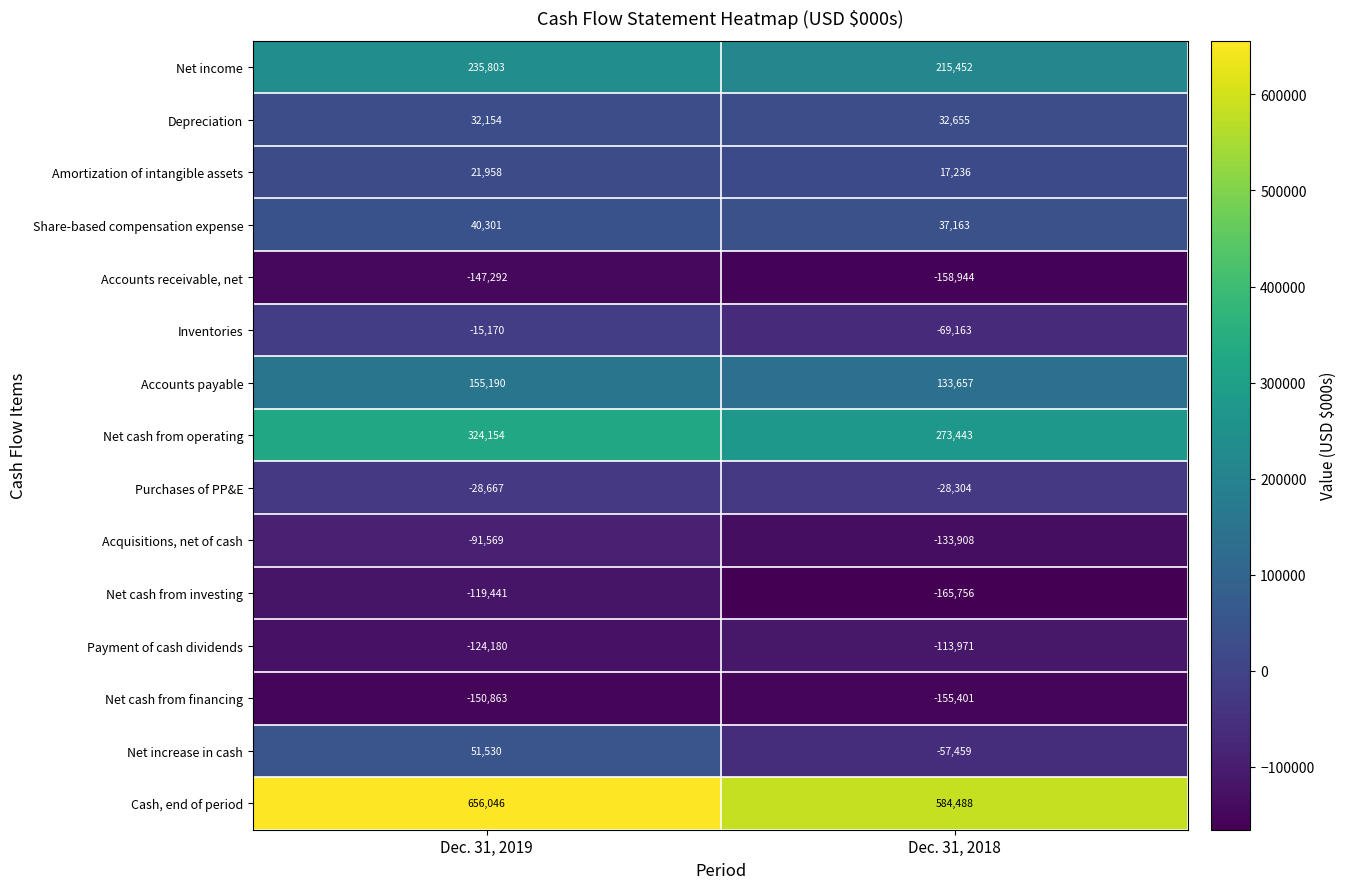

Reading right to left, extract all data points from this chart.

Net income: Dec. 31, 2018=215452	Dec. 31, 2019=235803
Depreciation: Dec. 31, 2018=32655	Dec. 31, 2019=32154
Amortization of intangible assets: Dec. 31, 2018=17236	Dec. 31, 2019=21958
Share-based compensation expense: Dec. 31, 2018=37163	Dec. 31, 2019=40301
Accounts receivable, net: Dec. 31, 2018=-158944	Dec. 31, 2019=-147292
Inventories: Dec. 31, 2018=-69163	Dec. 31, 2019=-15170
Accounts payable: Dec. 31, 2018=133657	Dec. 31, 2019=155190
Net cash from operating: Dec. 31, 2018=273443	Dec. 31, 2019=324154
Purchases of PP&E: Dec. 31, 2018=-28304	Dec. 31, 2019=-28667
Acquisitions, net of cash: Dec. 31, 2018=-133908	Dec. 31, 2019=-91569
Net cash from investing: Dec. 31, 2018=-165756	Dec. 31, 2019=-119441
Payment of cash dividends: Dec. 31, 2018=-113971	Dec. 31, 2019=-124180
Net cash from financing: Dec. 31, 2018=-155401	Dec. 31, 2019=-150863
Net increase in cash: Dec. 31, 2018=-57459	Dec. 31, 2019=51530
Cash, end of period: Dec. 31, 2018=584488	Dec. 31, 2019=656046